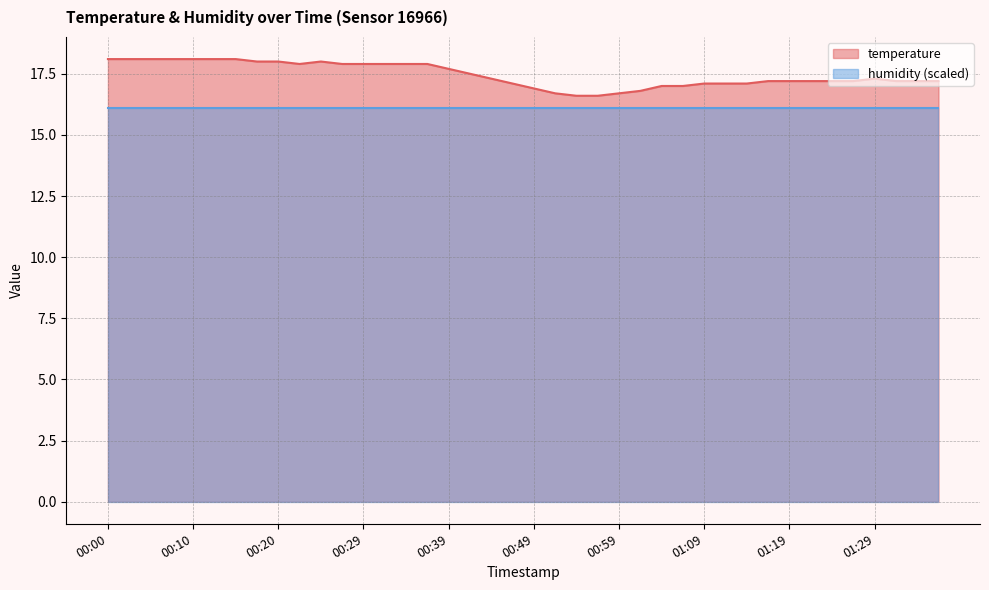

What is the difference between the maximum and minimum values?

1.5